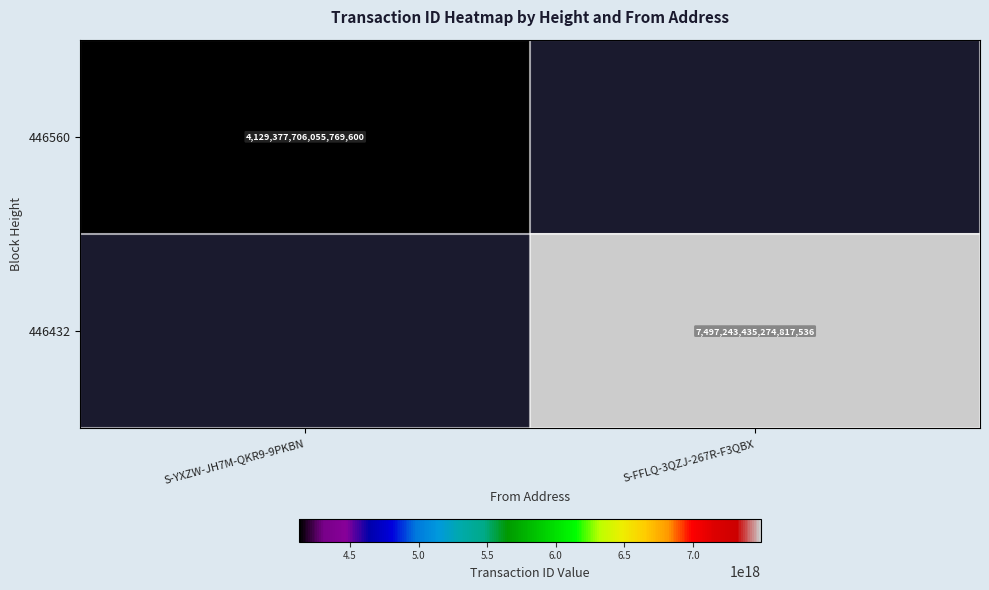

Is it true that 446560 equals 1311479795229215232 at S-YXZW-JH7M-QKR9-9PKBN?

False